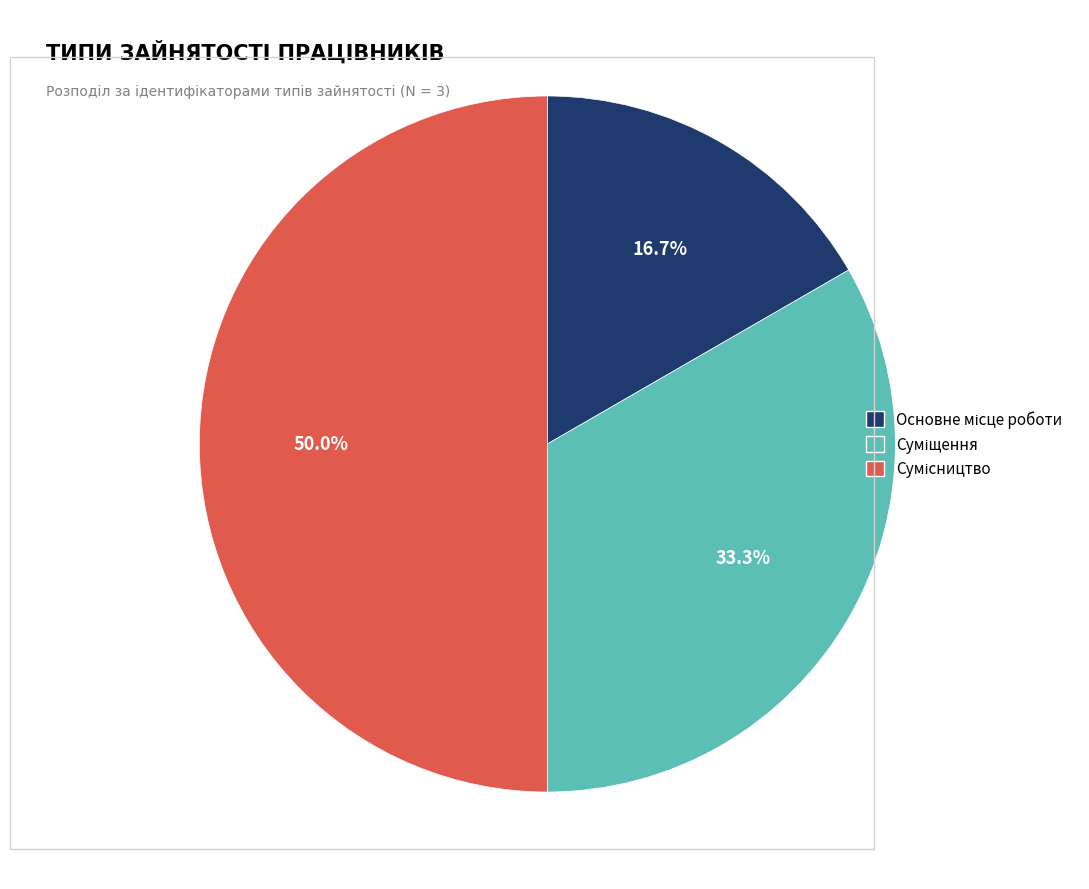

How many segments does this pie chart have?

3